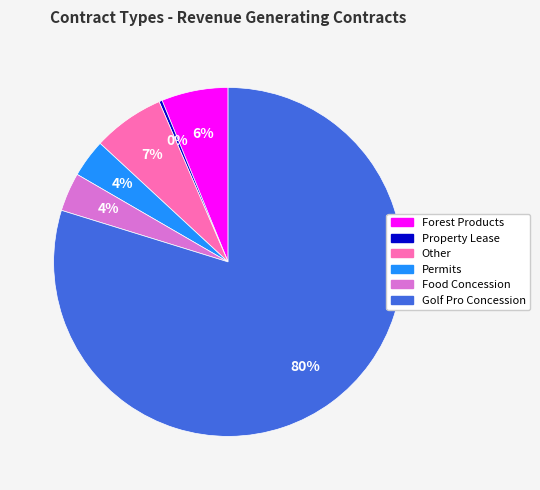

How many segments does this pie chart have?

6